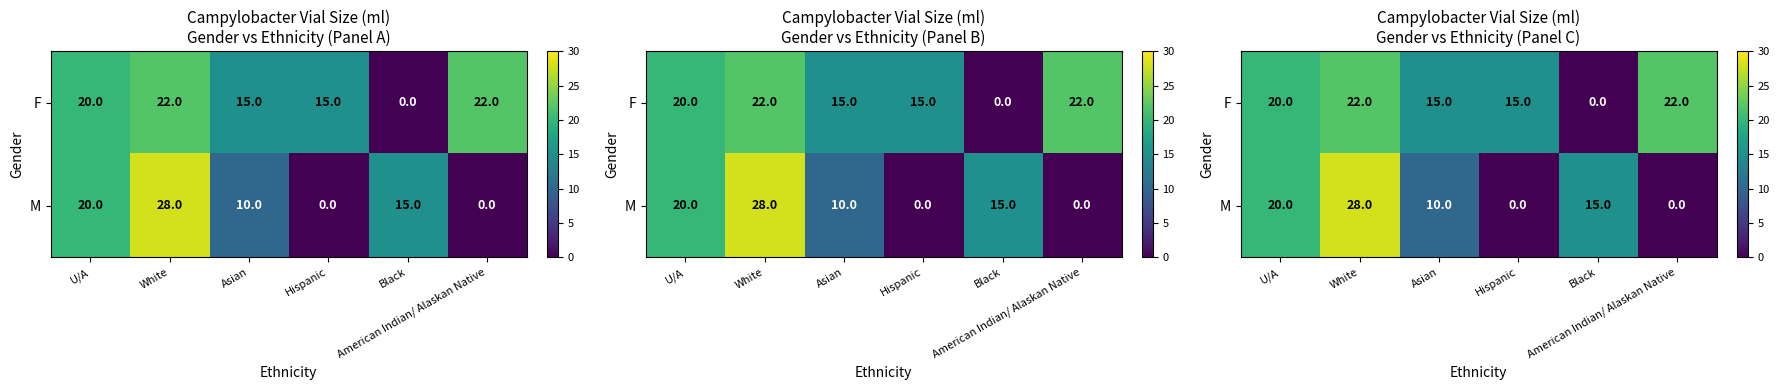

At which label does F reach its minimum?

Black